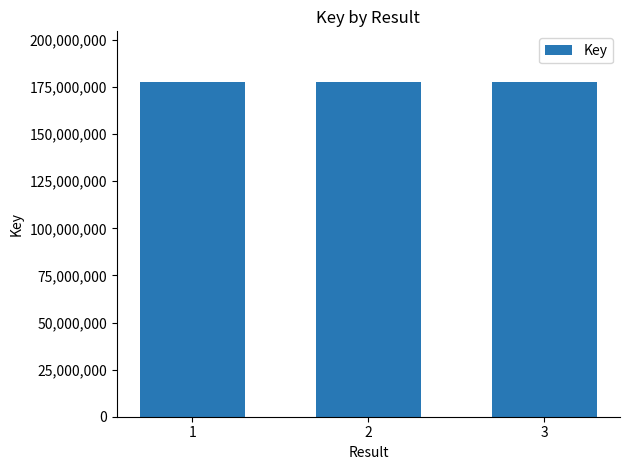

How many bars are there in total?

3